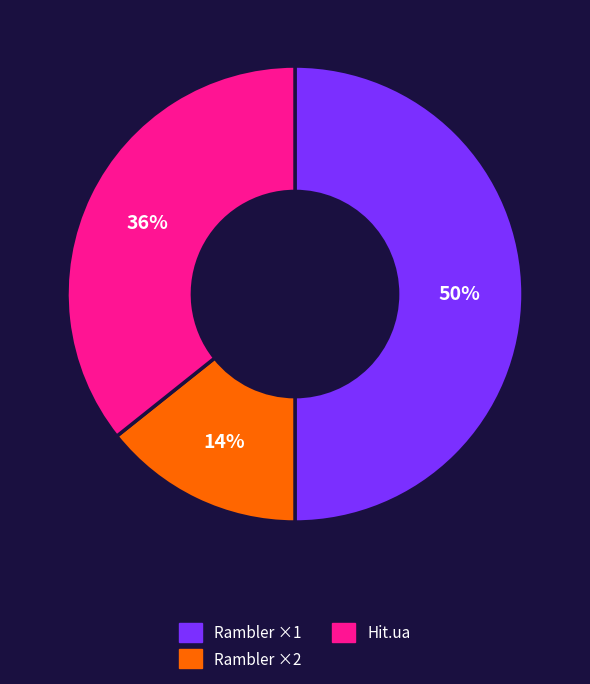

To the nearest percent, what is the difference between the largest and smallest slice percentages?

36%